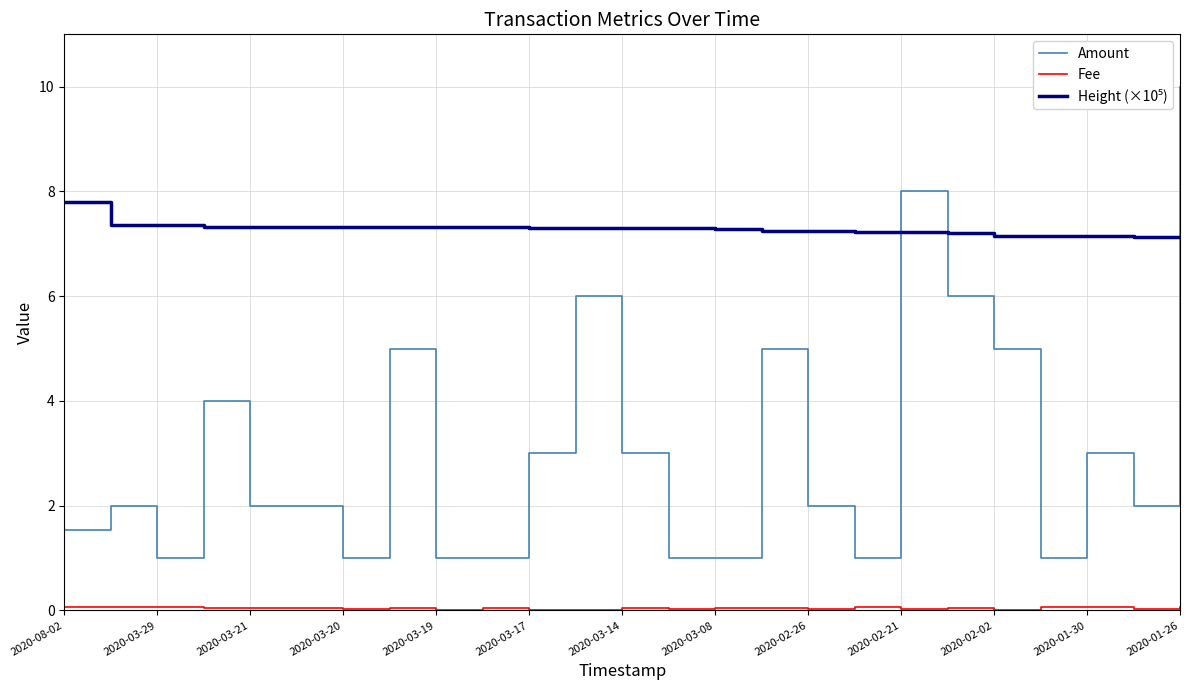

Which series has the widest spread of values?

Amount